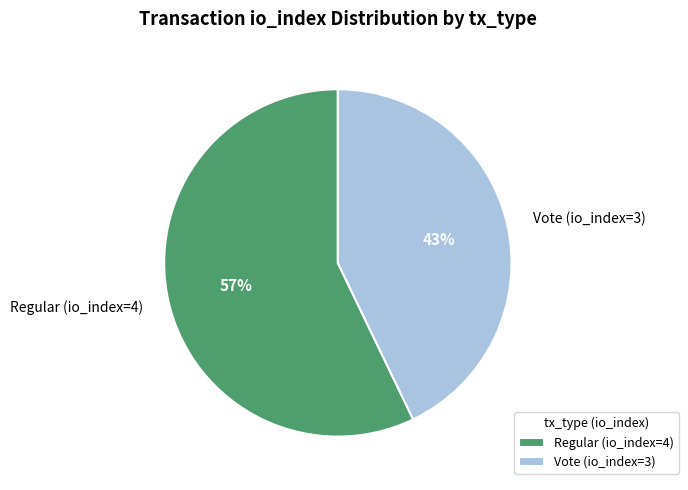

To the nearest percent, what portion does Vote (io_index=3) represent?

43%